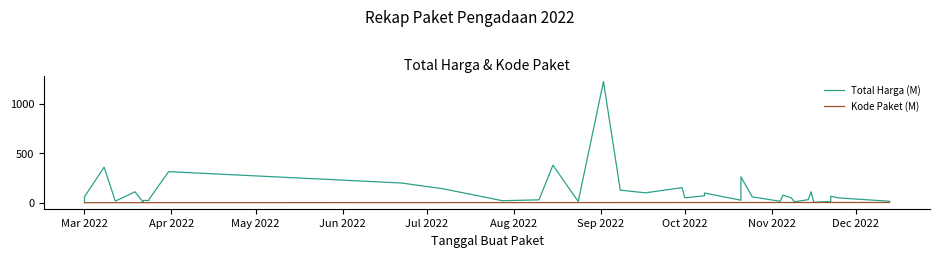

What is the maximum value shown in the chart?

1224.7